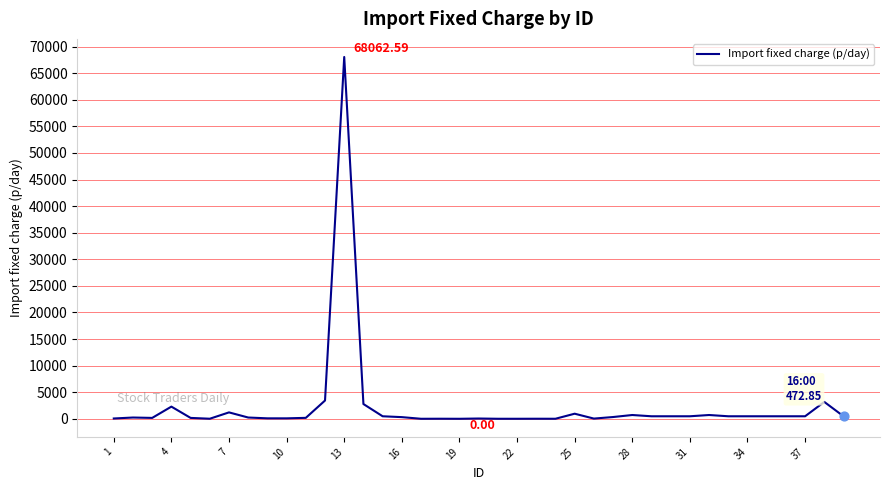

What is the difference between the maximum and minimum values?

68062.6